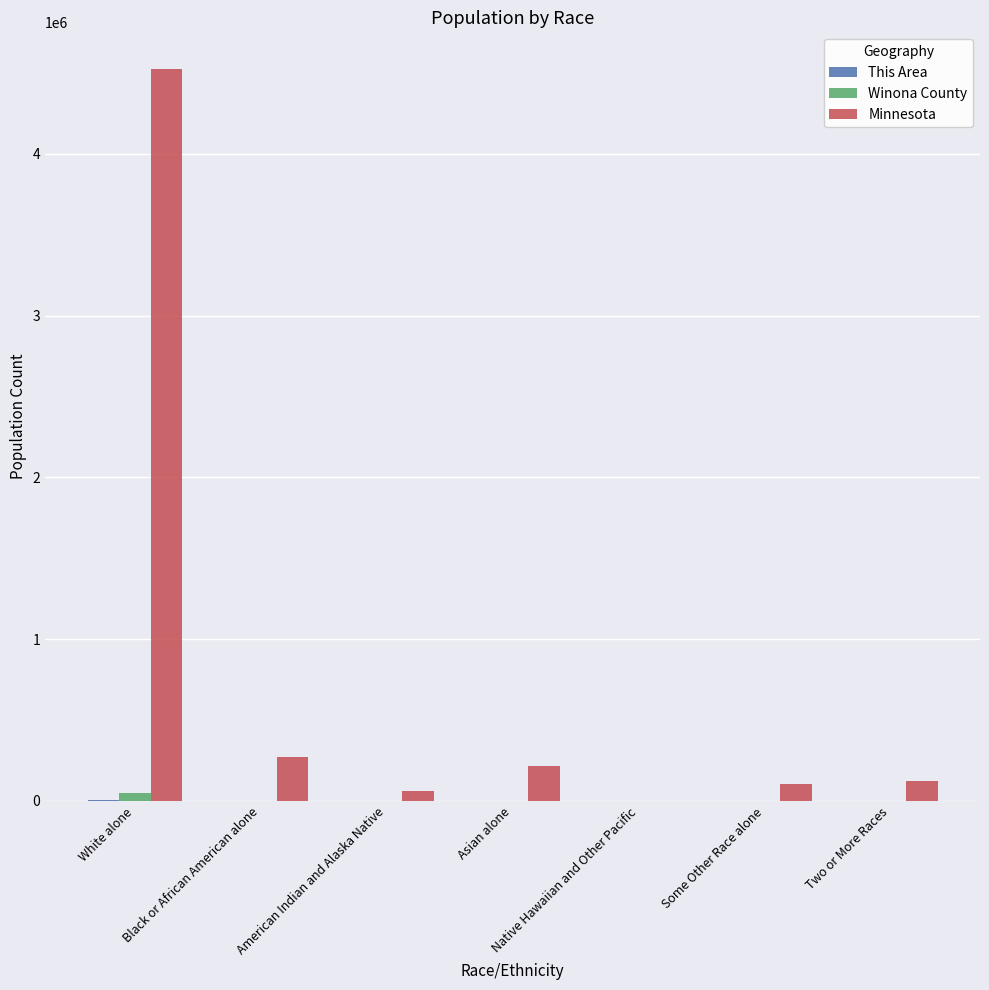

What is the sum of all Minnesota values?

5303925